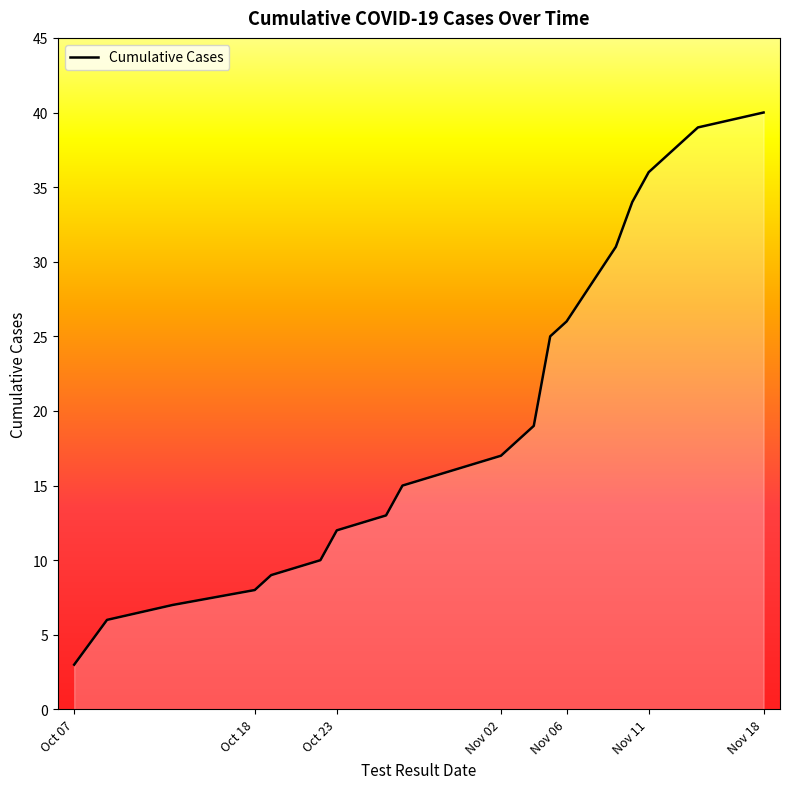

What is the difference between the maximum and minimum values?

37